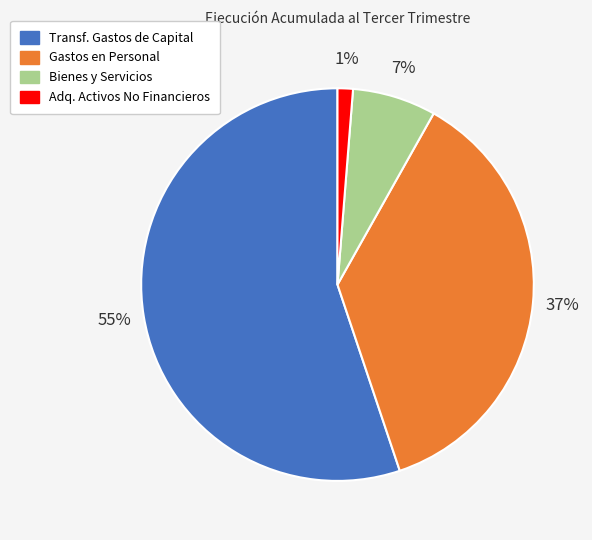

To the nearest percent, what is the difference between the largest and smallest slice percentages?

54%